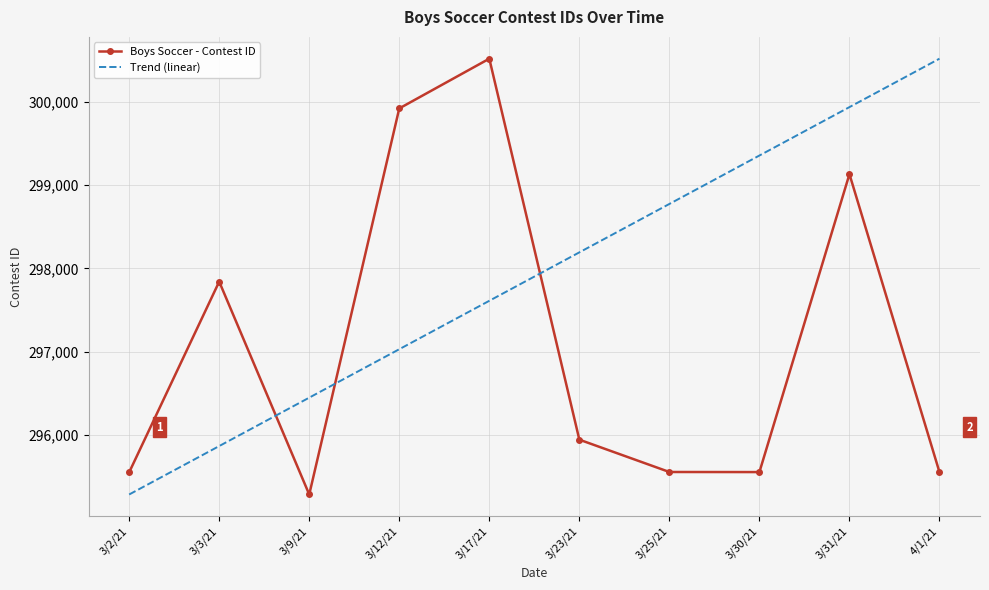

List the labels in order of Trend (linear) value, smallest first.

3/2/21, 3/3/21, 3/9/21, 3/12/21, 3/17/21, 3/23/21, 3/25/21, 3/30/21, 3/31/21, 4/1/21